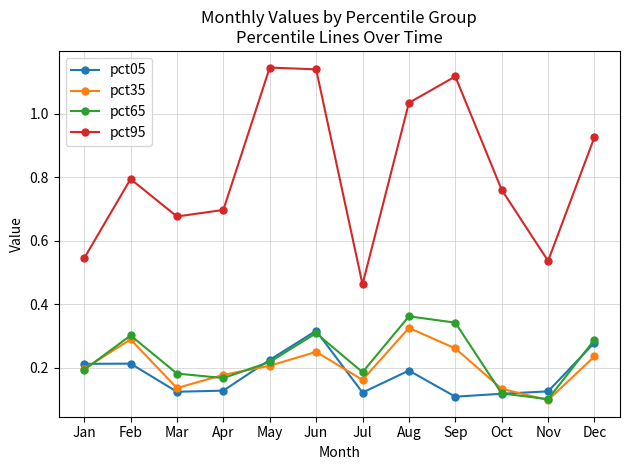

In pct65, how many points are higher than both neighbors (excluding endpoints)?

3